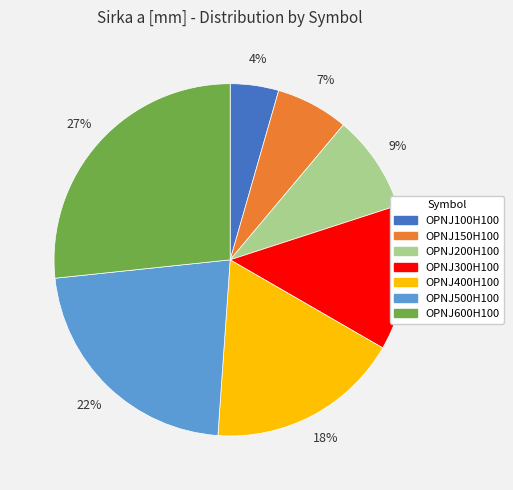

Which slice is the smallest?

OPNJ100H100